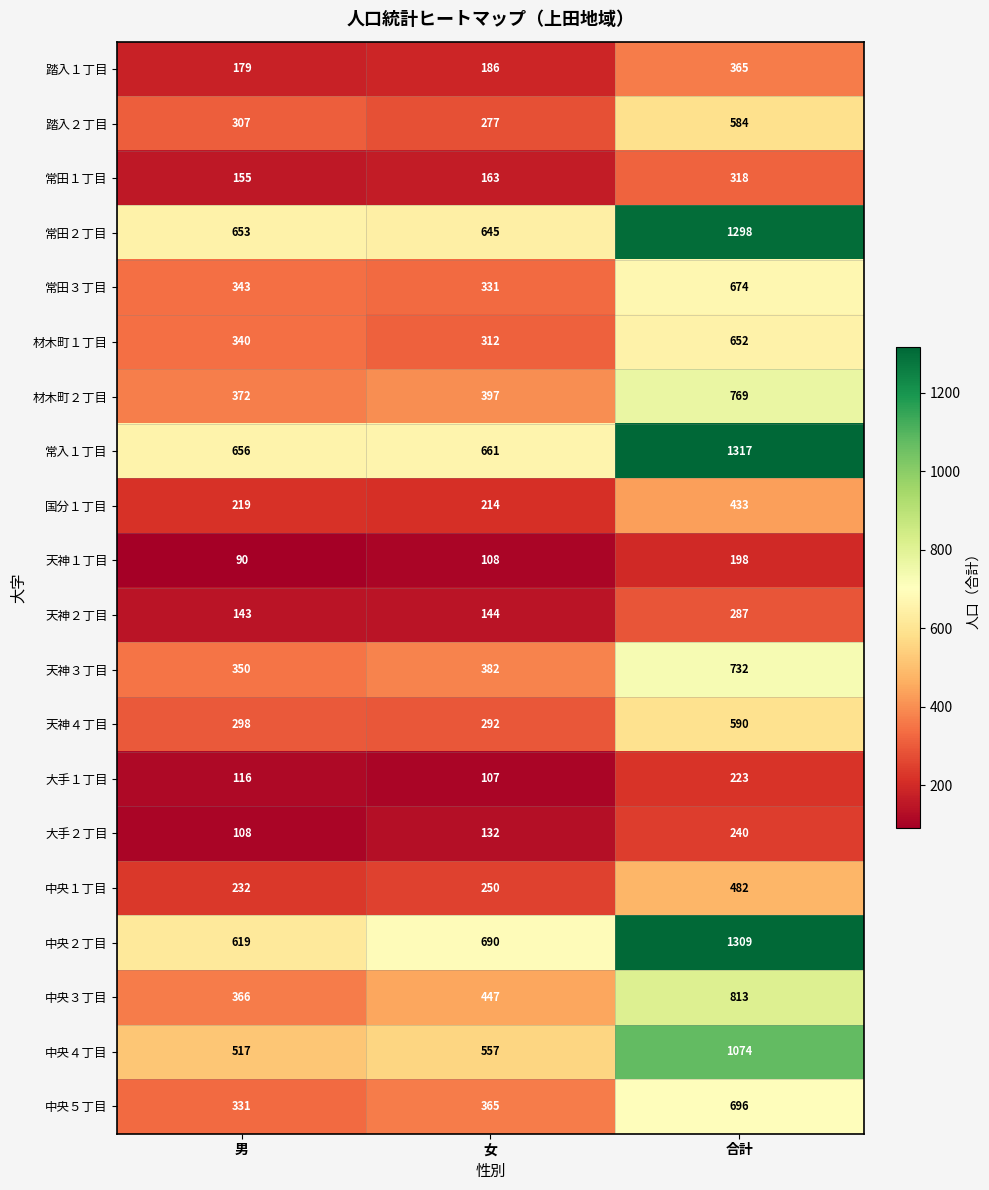

The 中央２丁目 series shows 453 at 合計. True or false?

False